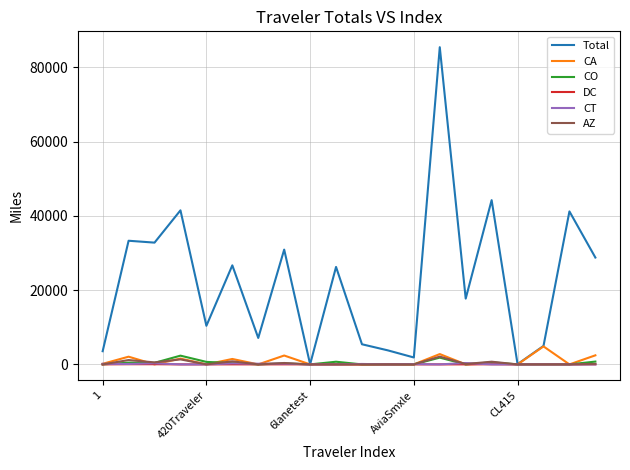

Which series has the largest total across all categories?

Total